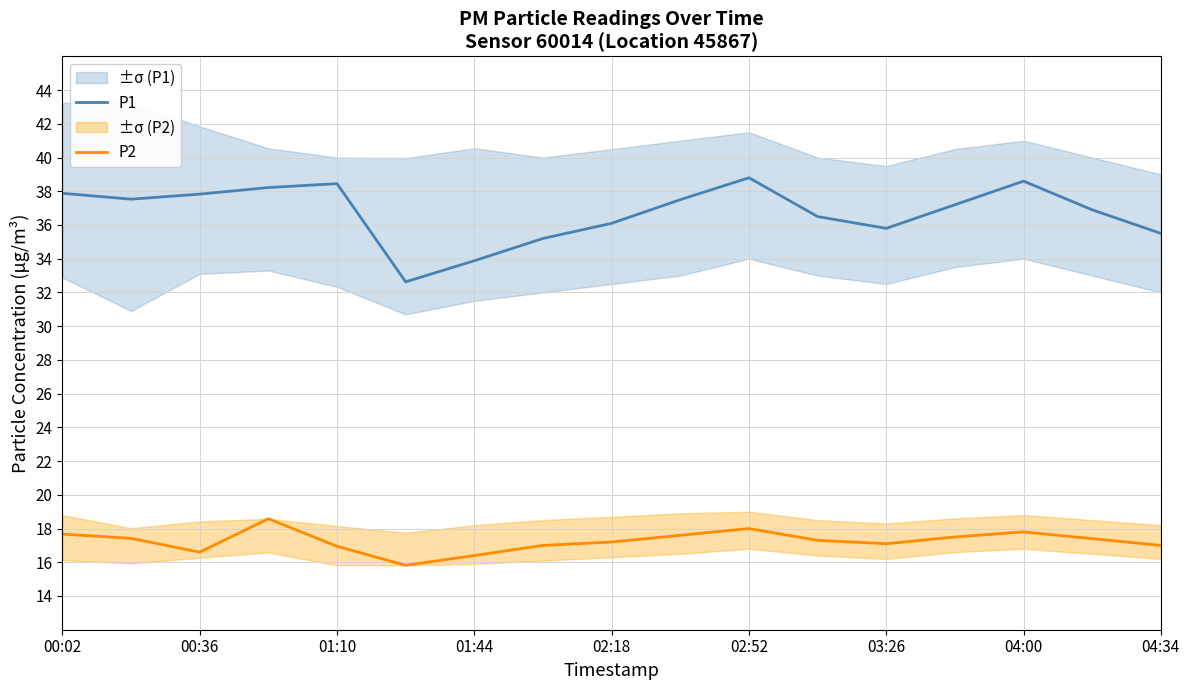

How many interior local valleys does the P1 series have?

3